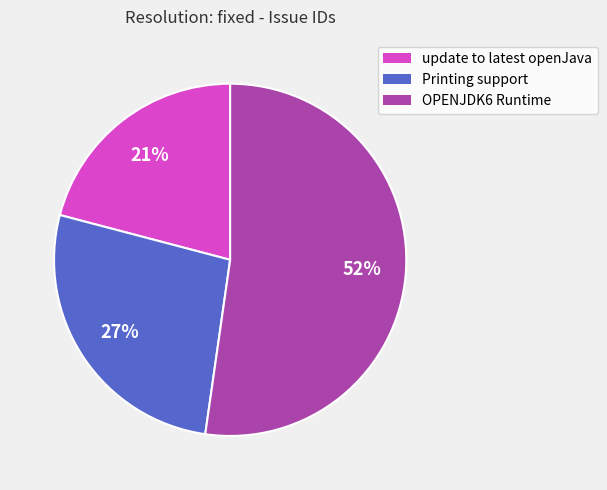

To the nearest percent, what is the average slice percentage?

33%